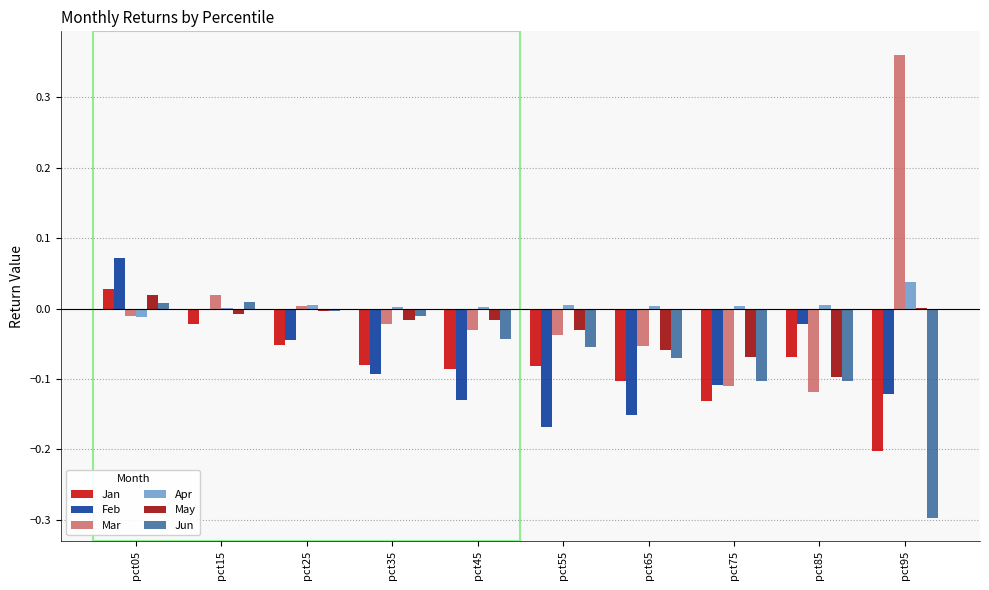

Between pct15 and pct35, which series saw the biggest shift?

Feb